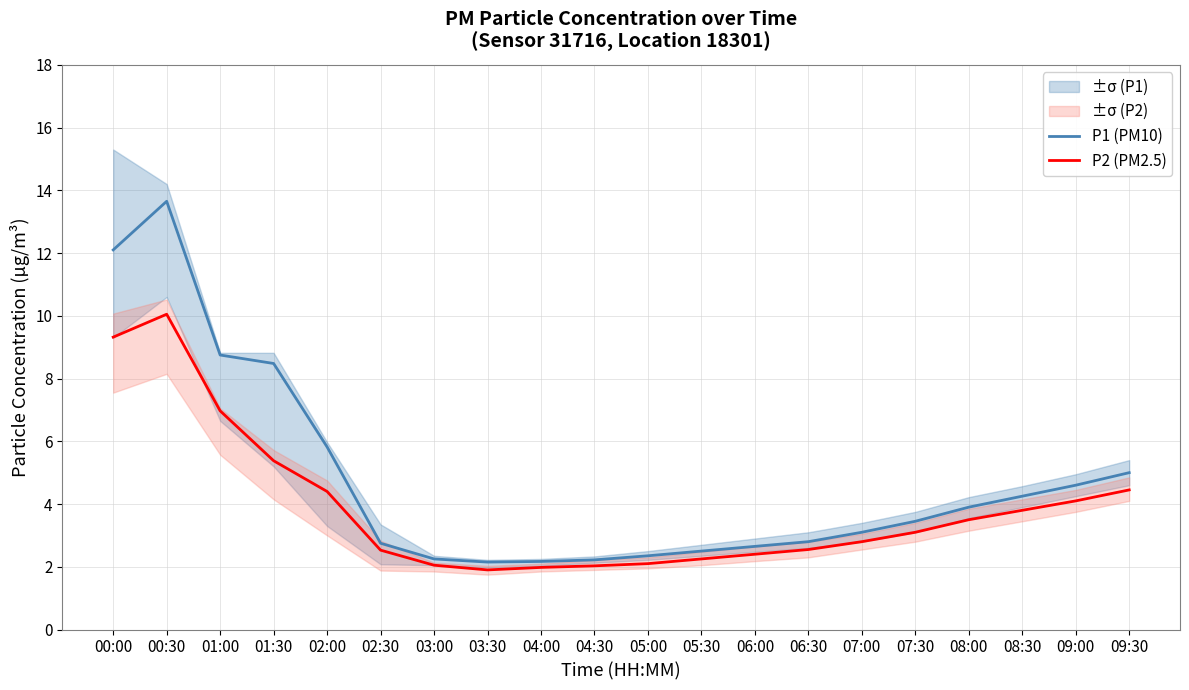

Rank the categories by P2 (PM2.5) value from highest to lowest.

00:30, 00:00, 01:00, 01:30, 09:30, 02:00, 09:00, 08:30, 08:00, 07:30, 07:00, 06:30, 02:30, 06:00, 05:30, 05:00, 03:00, 04:30, 04:00, 03:30